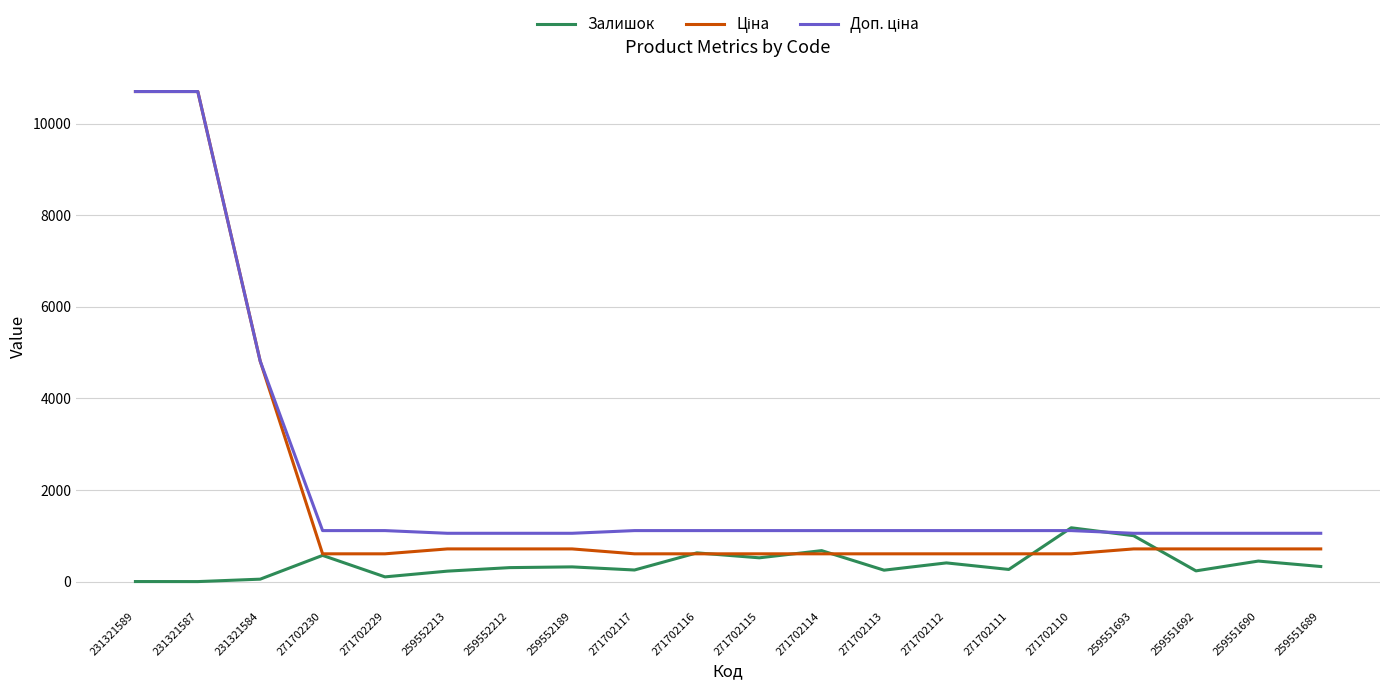

How many distinct data groups are displayed?

3